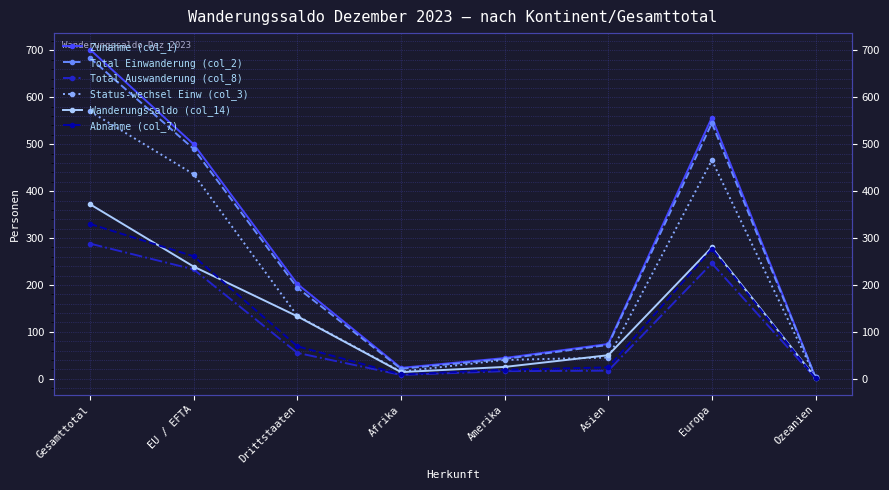

What is the difference between the maximum and minimum values in the Wanderungssaldo (col_14) series?

370